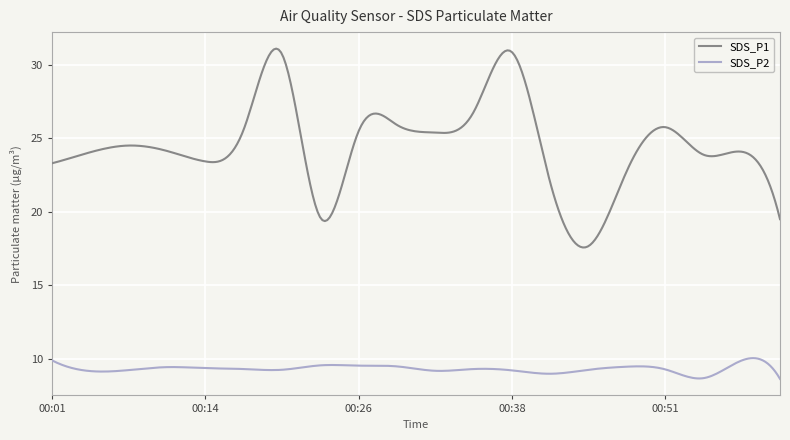

What are all the series names shown in the legend?

SDS_P1, SDS_P2